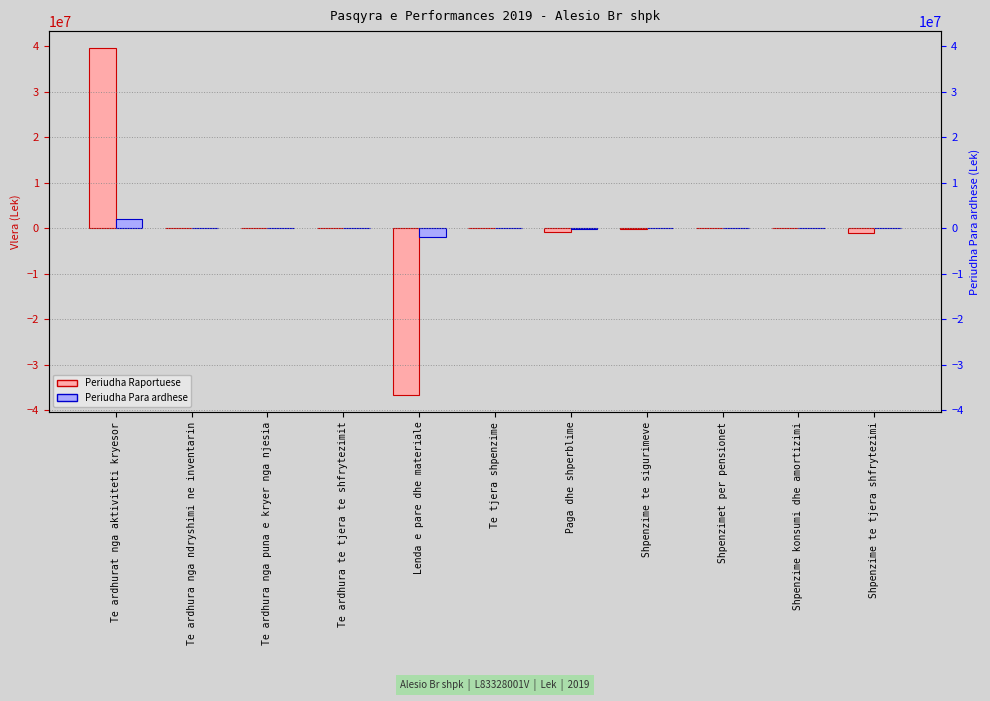

At which label does Periudha Para ardhese first exceed 0?

Te ardhurat nga aktiviteti kryesor